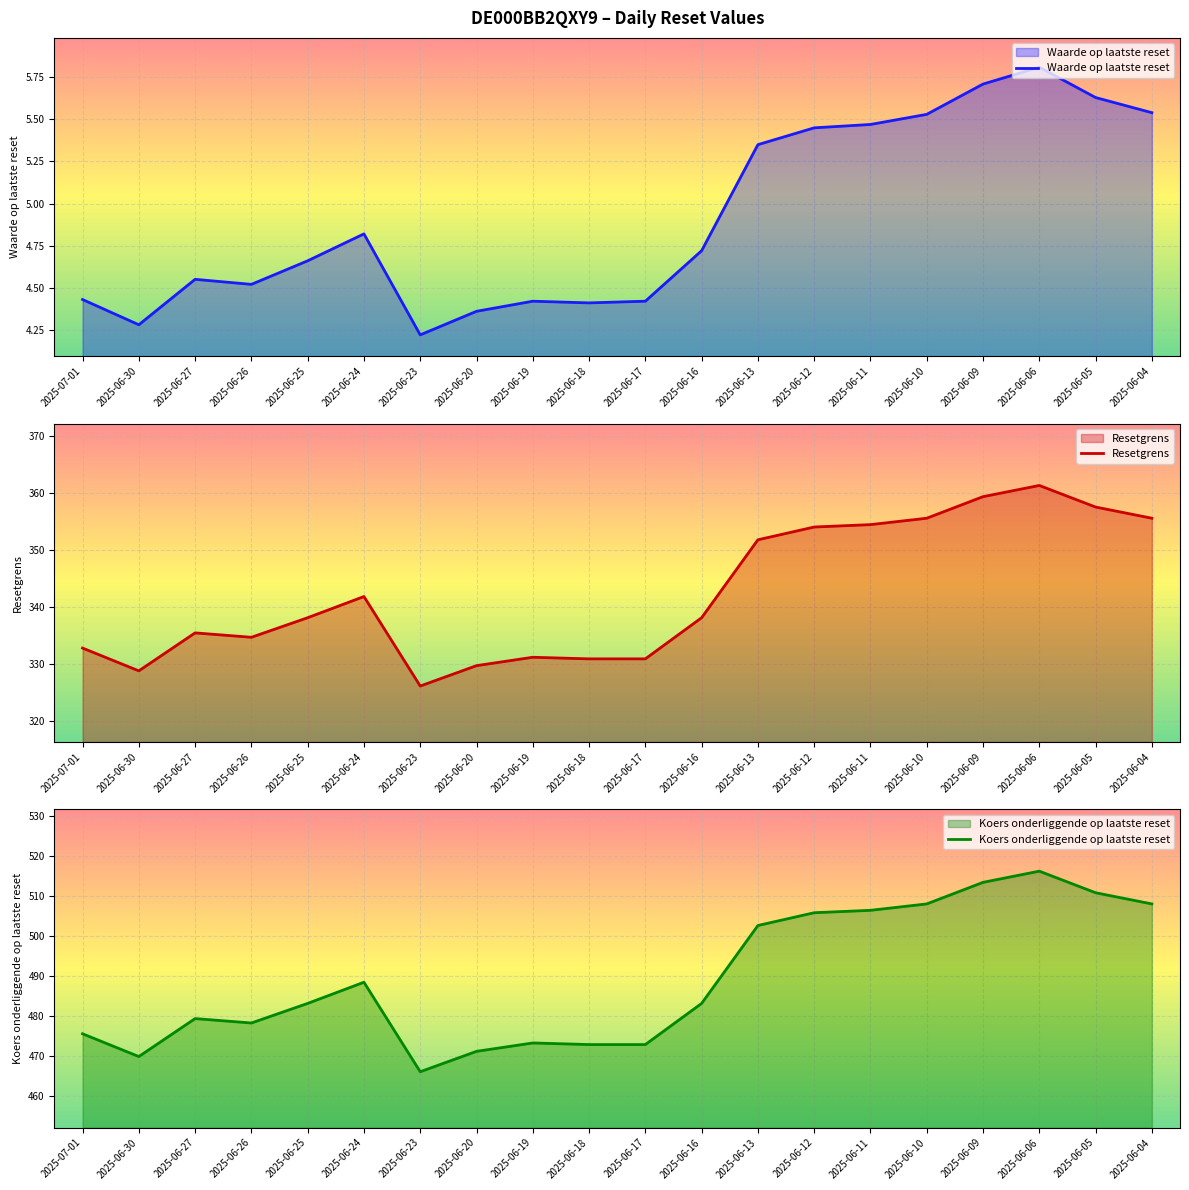

Rank the series at 2025-06-09 from highest to lowest value.

Koers onderliggende op laatste reset, Resetgrens, Waarde op laatste reset